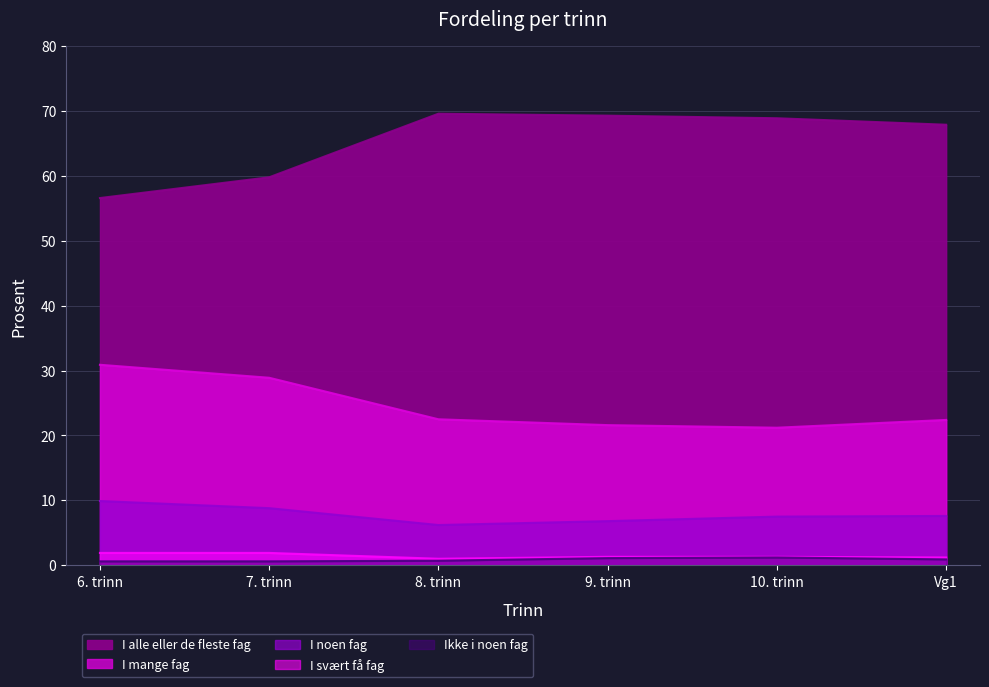

What are all the series names shown in the legend?

I alle eller de fleste fag, I mange fag, I noen fag, I svært få fag, Ikke i noen fag